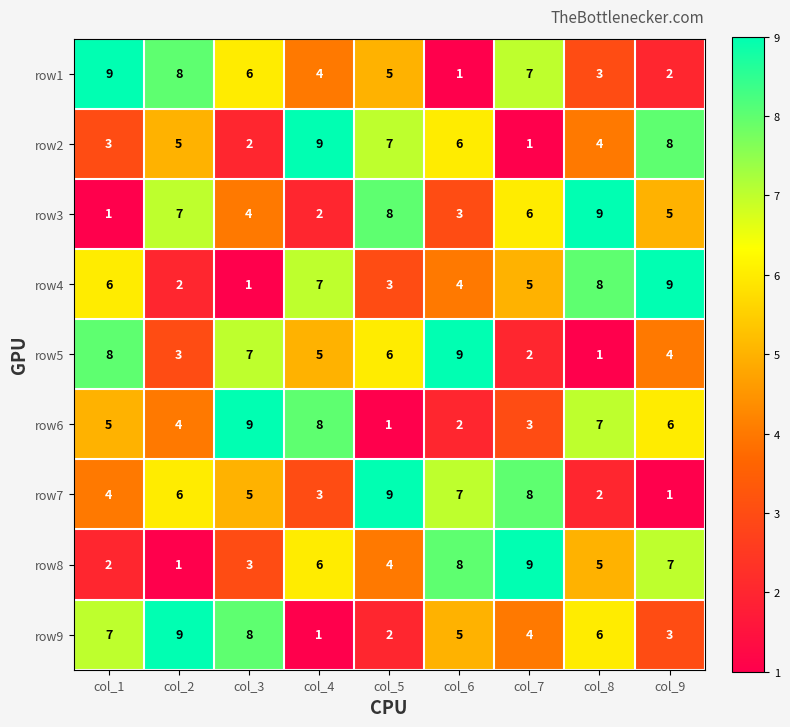

Where does the row5 series first go above 5?

col_1